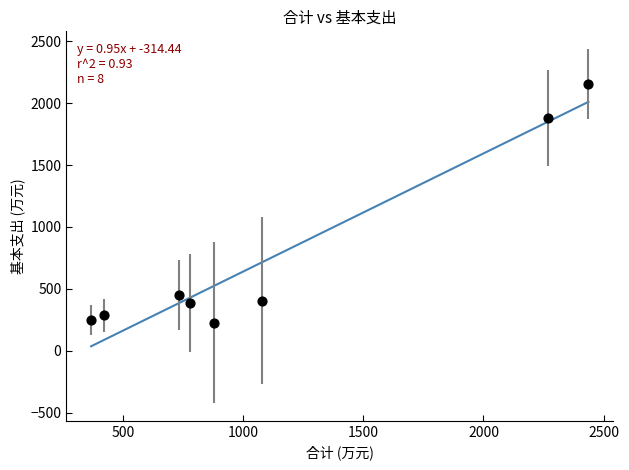

What Y value in the scatter plot is closest to 1189?

1881.3